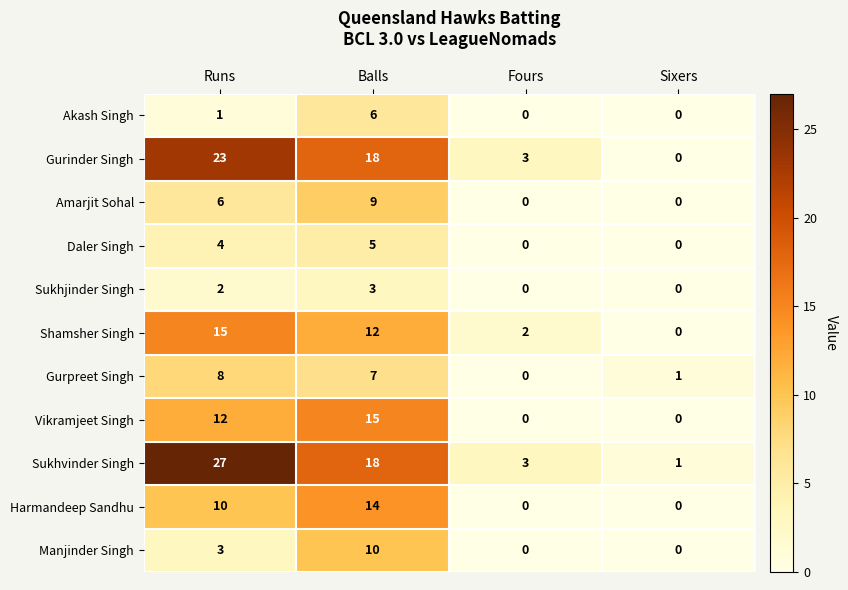

Count the Daler Singh values in the range 0 to 5.

4